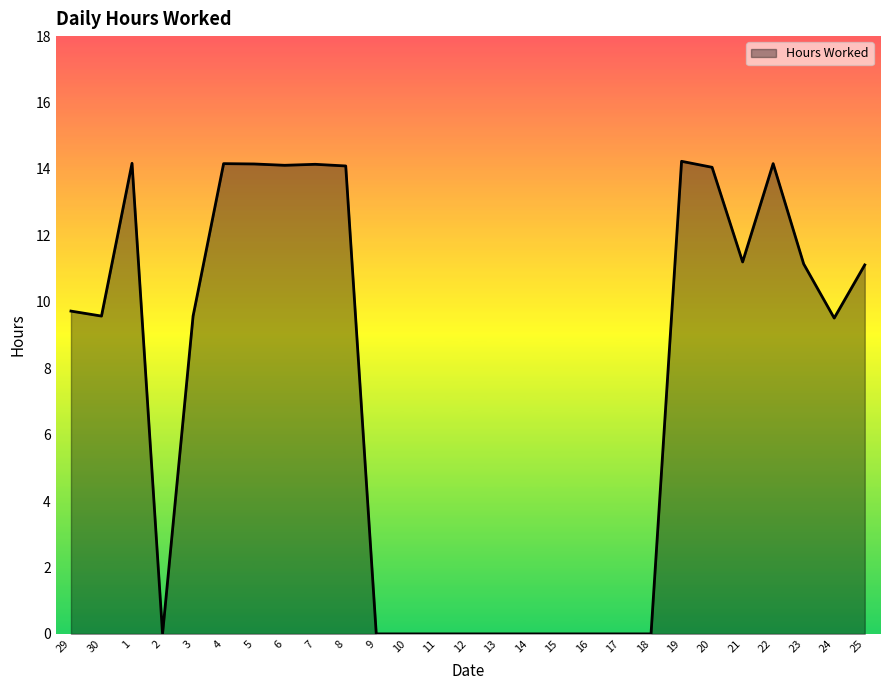

What is the maximum value shown in the chart?

14.2